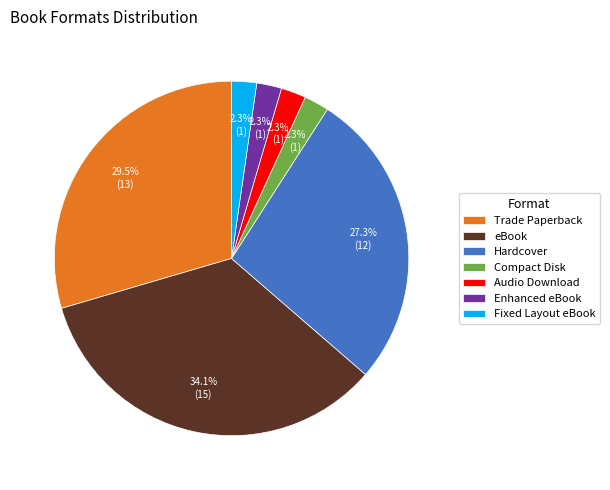

Which has a higher value, eBook or Hardcover?

eBook